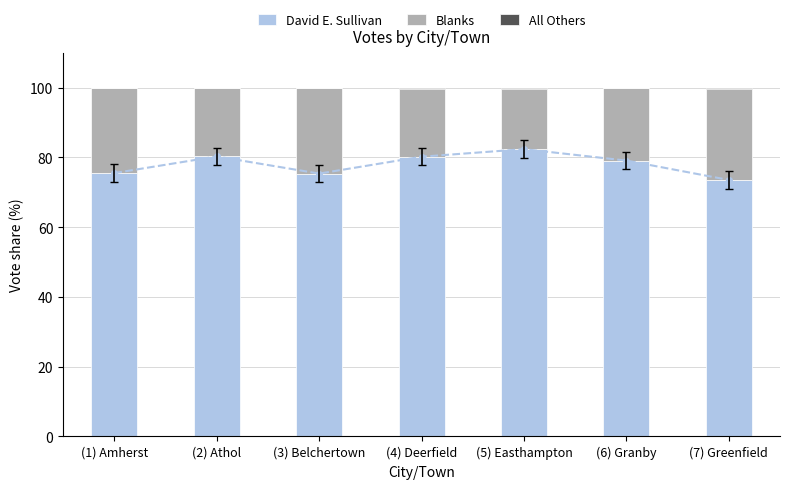

Reading right to left, what are all the values shown in this chart?

David E. Sullivan: (7) Greenfield=73.5	(6) Granby=79.1	(5) Easthampton=82.4	(4) Deerfield=80.2	(3) Belchertown=75.4	(2) Athol=80.3	(1) Amherst=75.5
Blanks: (7) Greenfield=26.1	(6) Granby=20.9	(5) Easthampton=17.3	(4) Deerfield=19.4	(3) Belchertown=24.4	(2) Athol=19.5	(1) Amherst=24.4
All Others: (7) Greenfield=0.3	(6) Granby=0.0	(5) Easthampton=0.4	(4) Deerfield=0.4	(3) Belchertown=0.2	(2) Athol=0.2	(1) Amherst=0.1